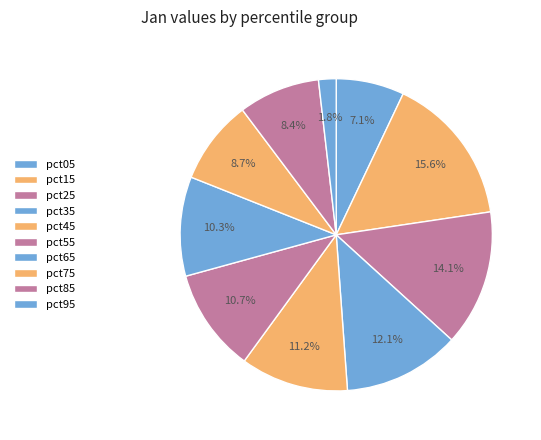

Rank the categories by value from lowest to highest.

pct95, pct05, pct85, pct75, pct65, pct55, pct45, pct35, pct25, pct15